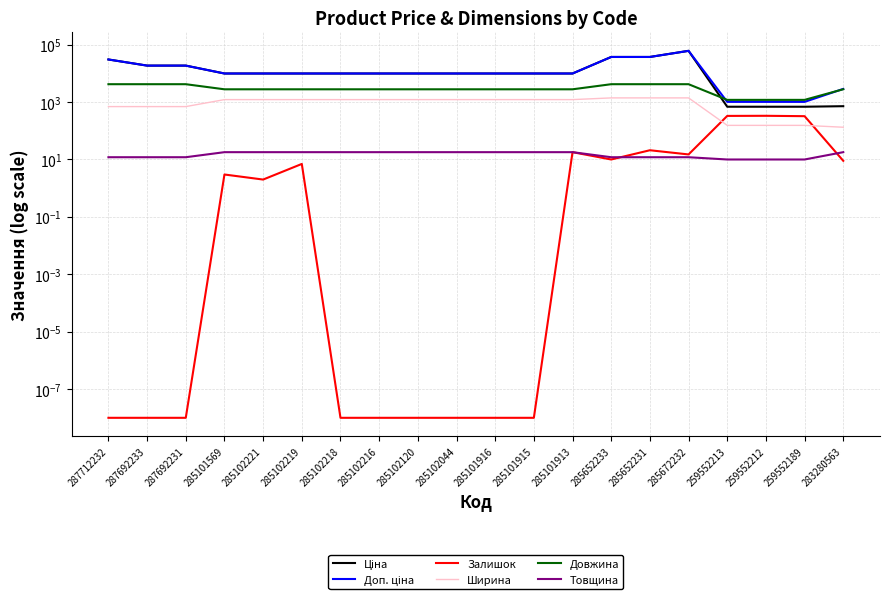

How many values in the Довжина series exceed 2790?

7